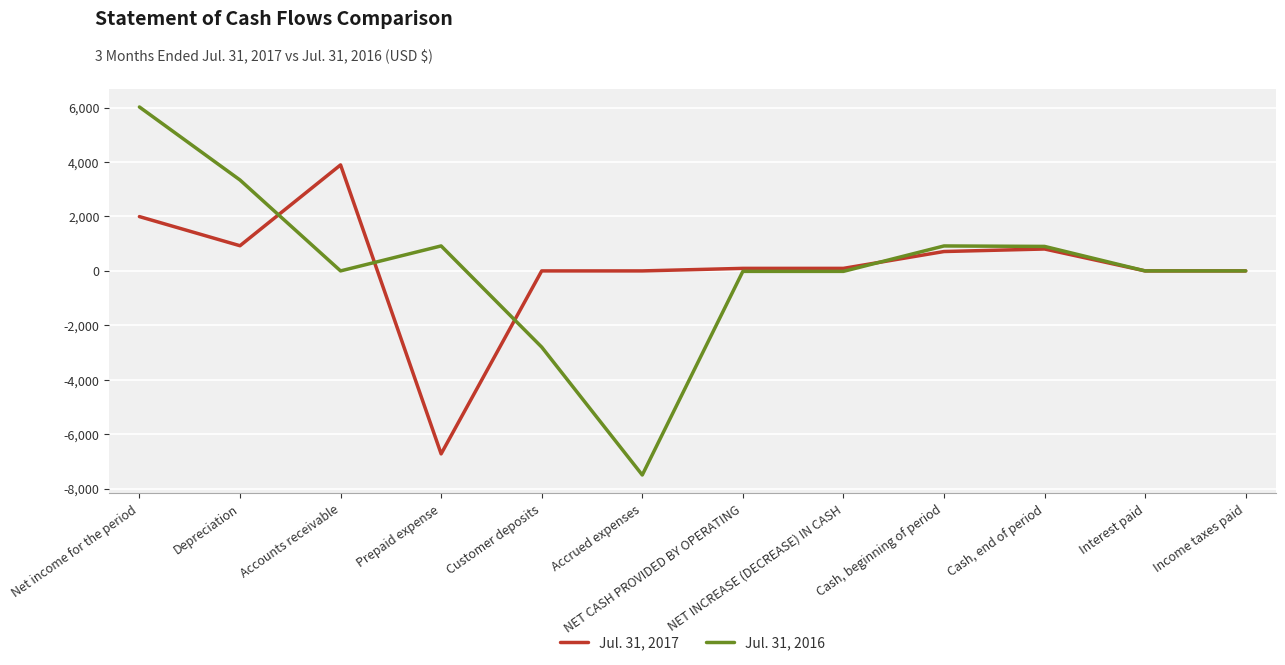

Which category has the highest value in the Jul. 31, 2017 series?

Accounts receivable